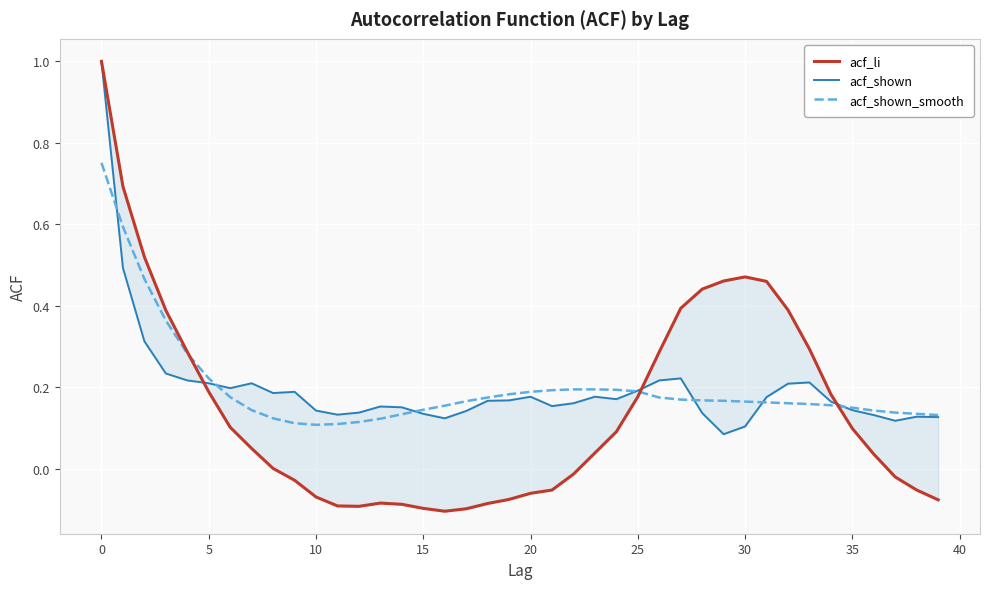

In acf_shown, how many points are higher than both neighbors (excluding endpoints)?

8